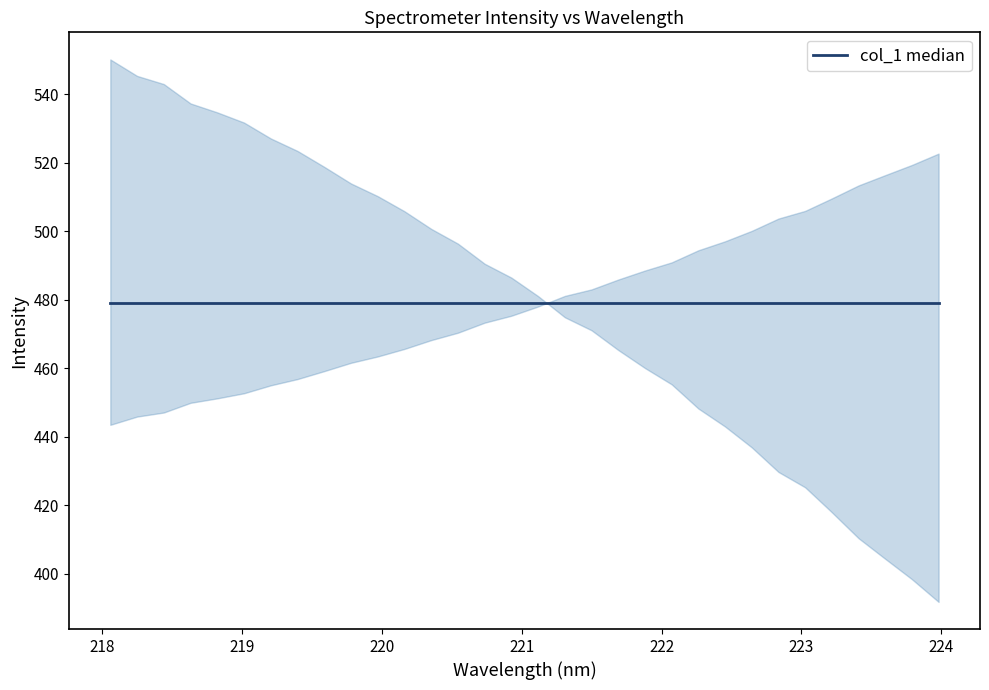

At which category does the chart reach its peak across all series?

223.9802